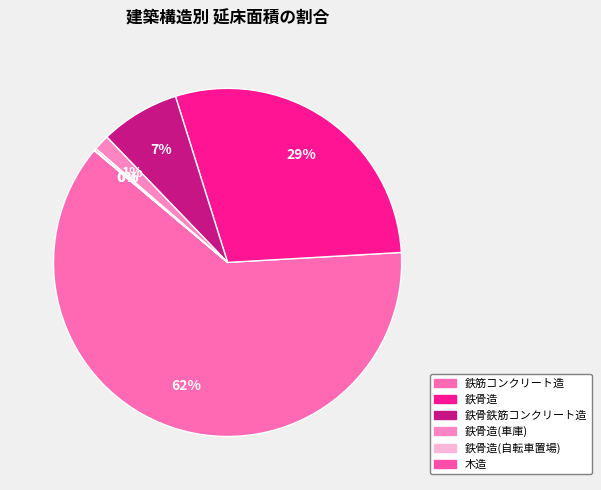

Which slice is the smallest?

木造